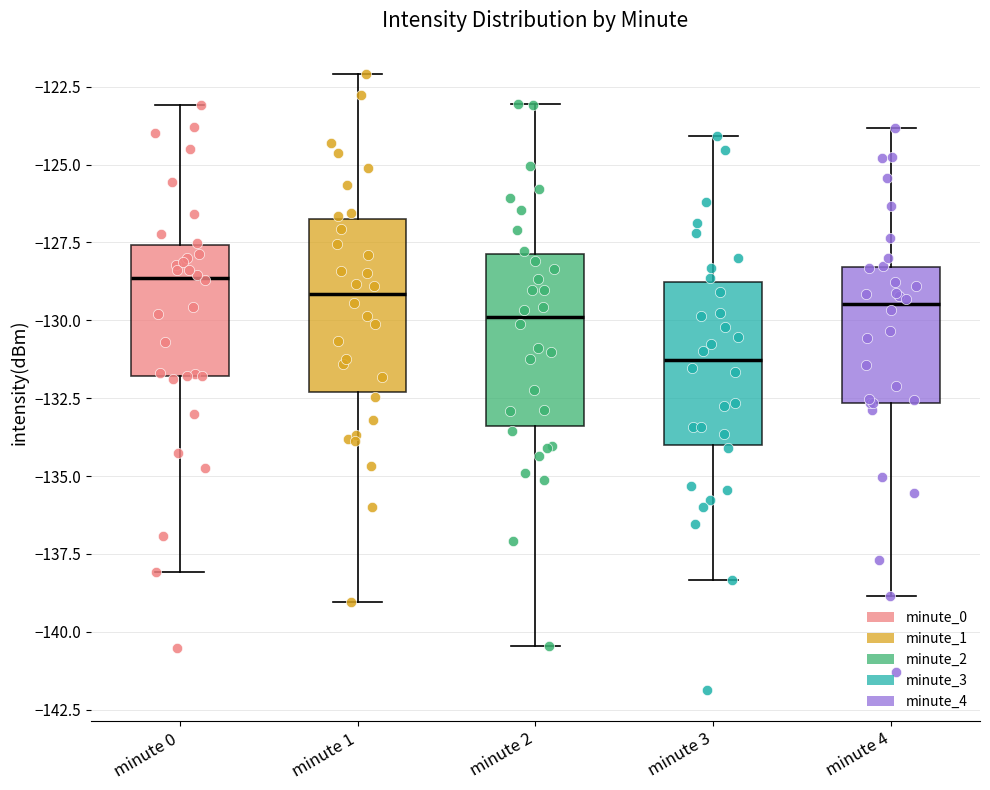

Reading left to right, read every box against the y-axis: the position of its median line, the range the box covers, and the ends of its whiskers. The values are not printed on the chart, so give them approximately, as read against the axis.

minute 0: median -128.5, box -132.0 to -127.5, whiskers -138.0 to -123.0
minute 1: median -129.0, box -132.5 to -127.0, whiskers -139.0 to -122.0
minute 2: median -130.0, box -133.5 to -128.0, whiskers -140.5 to -123.0
minute 3: median -131.5, box -134.0 to -129.0, whiskers -138.5 to -124.0
minute 4: median -129.5, box -132.5 to -128.5, whiskers -139.0 to -124.0